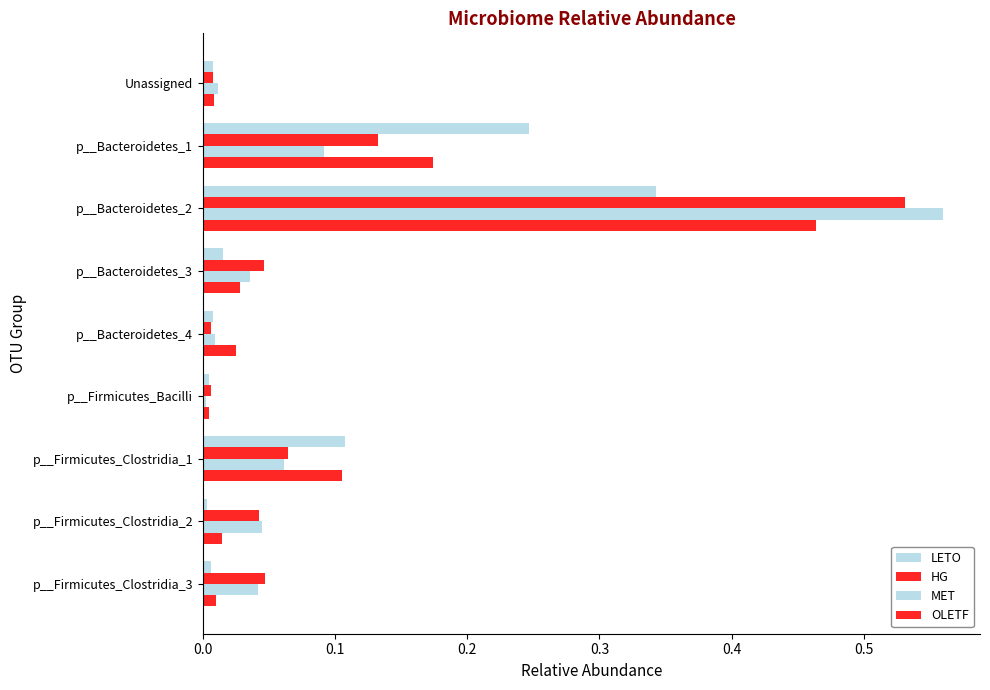

What is the maximum value shown in the chart?

0.6